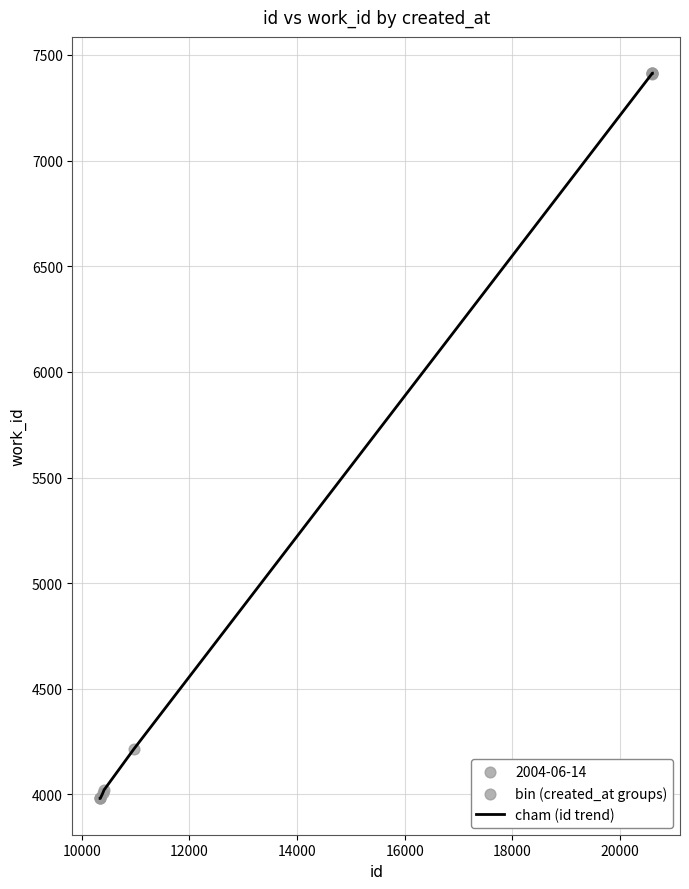

What is the maximum value shown in the chart?

7414